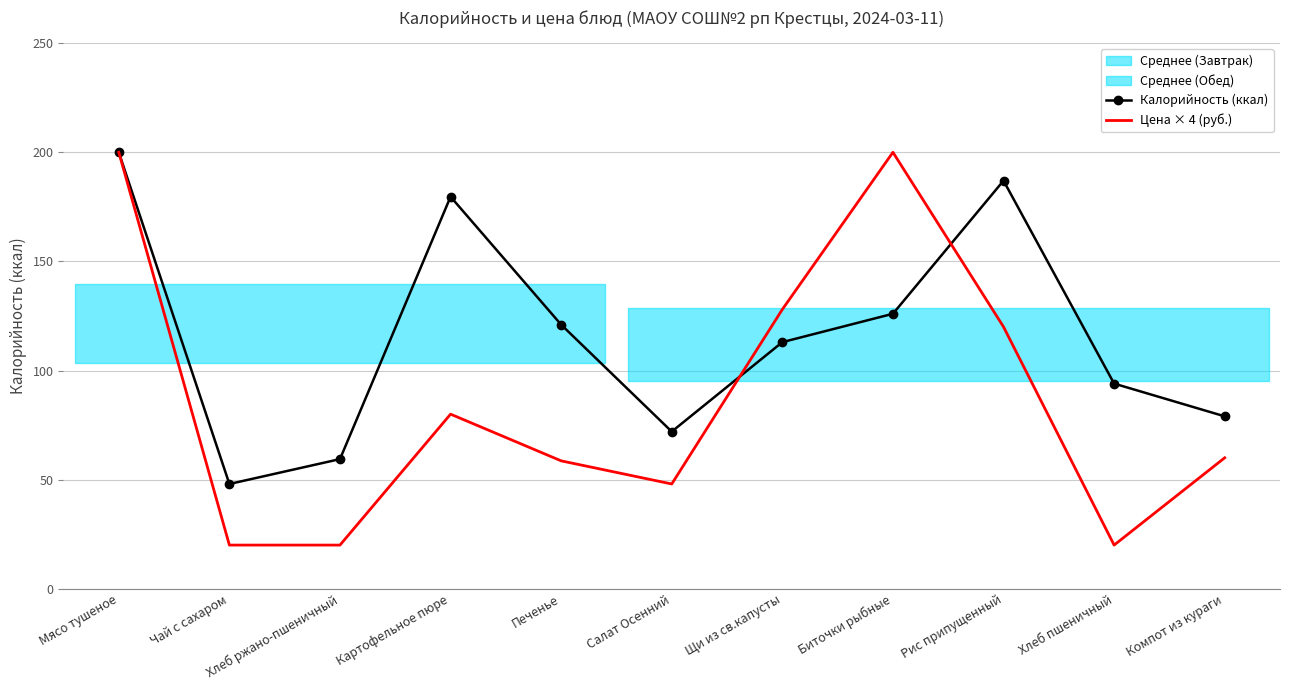

Reading left to right, extract all data points from this chart.

Калорийность (ккал): 200.0	48.0	59.4	179.6	121.0	72.0	113.0	126.0	187.0	94.0	79.0
Цена × 4 (руб.): 200.0	20.0	20.0	80.0	58.6	48.0	128.0	200.0	120.0	20.0	60.0